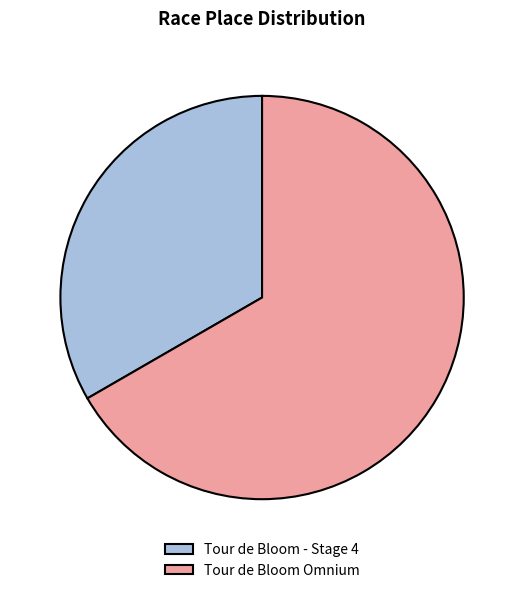

The Tour de Bloom Omnium slice represents 67% of the pie. True or false?

True